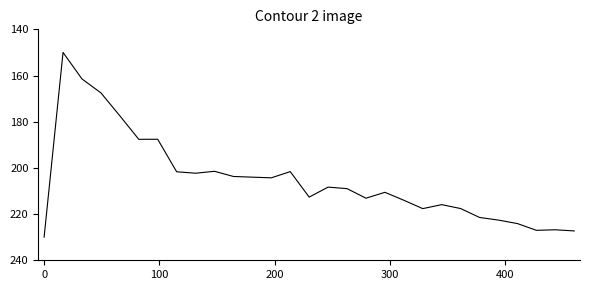

What is the difference between the maximum and minimum values?

80.0